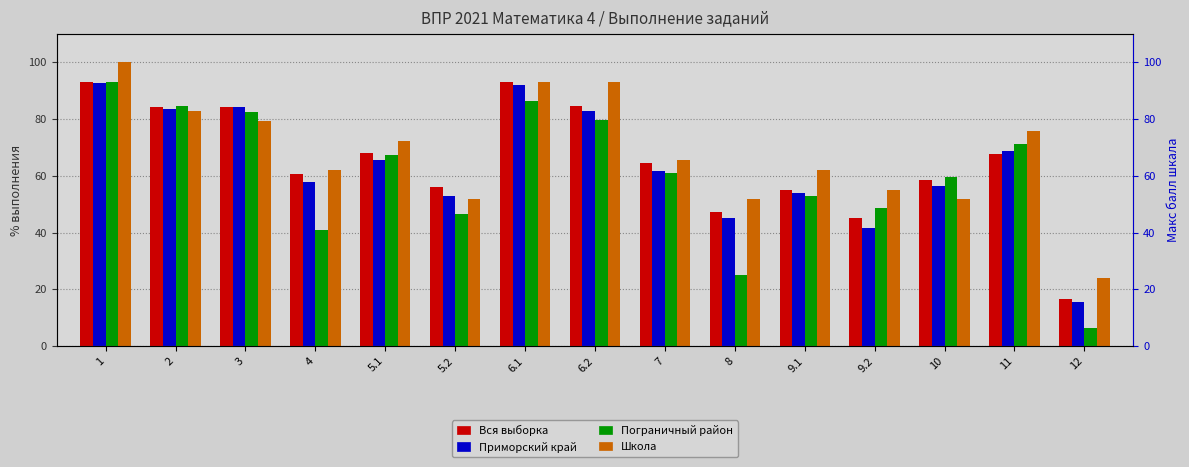

Which series has the largest total across all categories?

Школа